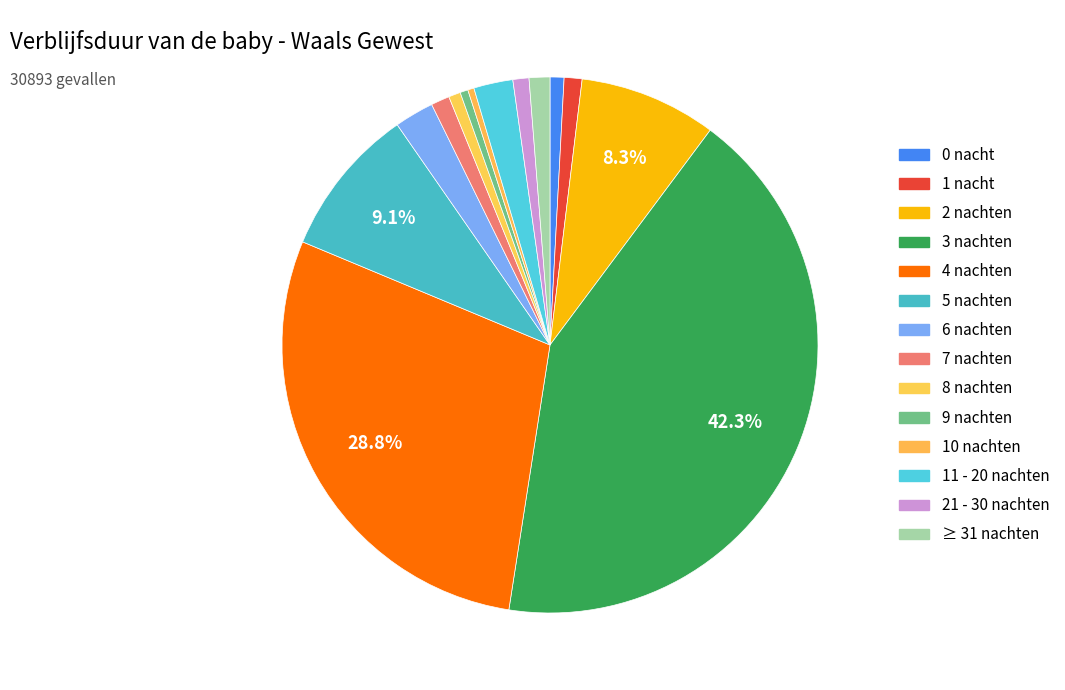

How many slices are in this pie chart?

14